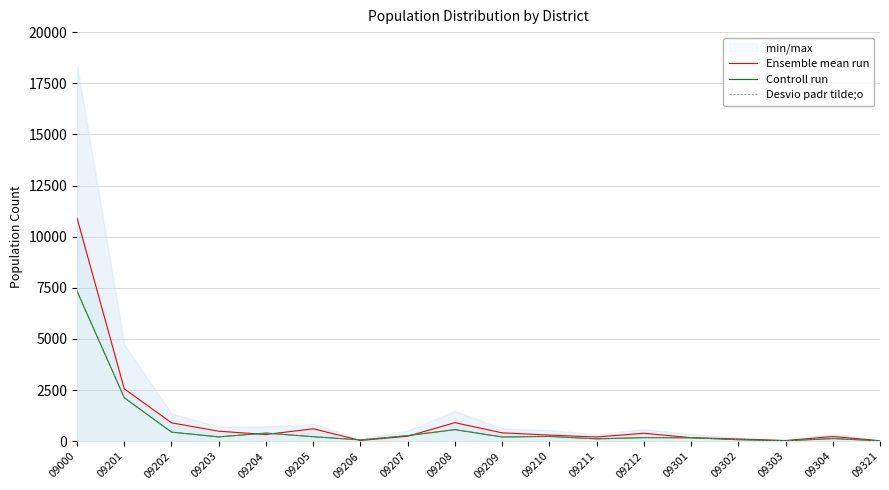

Reading left to right, list all the values displayed in this chart.

Ensemble mean run: 09000=10910	09201=2564	09202=903	09203=493	09204=332	09205=612	09206=41	09207=246	09208=911	09209=414	09210=303	09211=210	09212=392	09301=177	09302=112	09303=36	09304=234	09321=27
Controll run: 09000=7336	09201=2129	09202=448	09203=215	09204=401	09205=224	09206=67	09207=278	09208=569	09209=212	09210=236	09211=119	09212=178	09301=172	09302=77	09303=21	09304=133	09321=21
Desvio padr tilde;o: 09000=7361	09201=2140	09202=449	09203=216	09204=401	09205=224	09206=67	09207=278	09208=570	09209=212	09210=237	09211=119	09212=180	09301=172	09302=77	09303=23	09304=134	09321=21